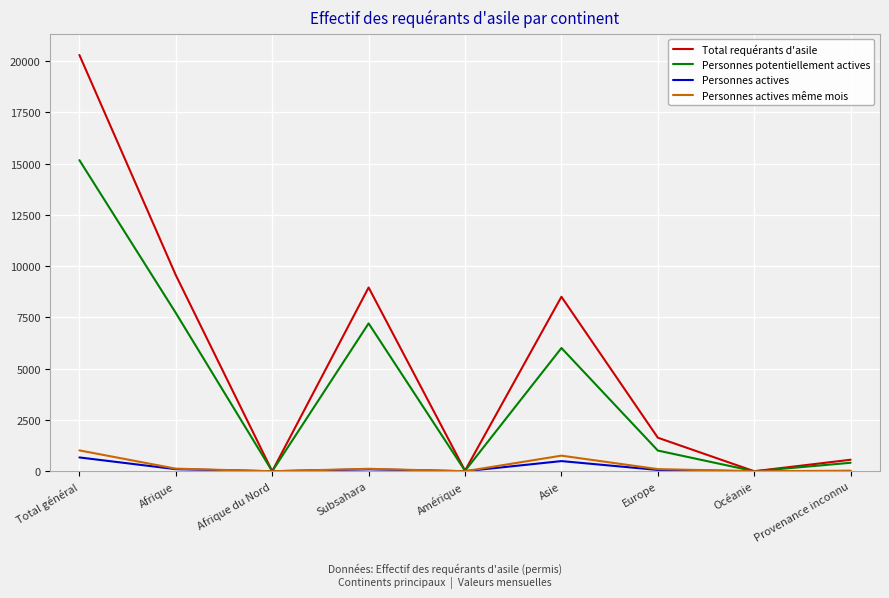

Is the value of Total requérants d'asile at Total général greater than the value of Personnes actives même mois at Europe?

Yes